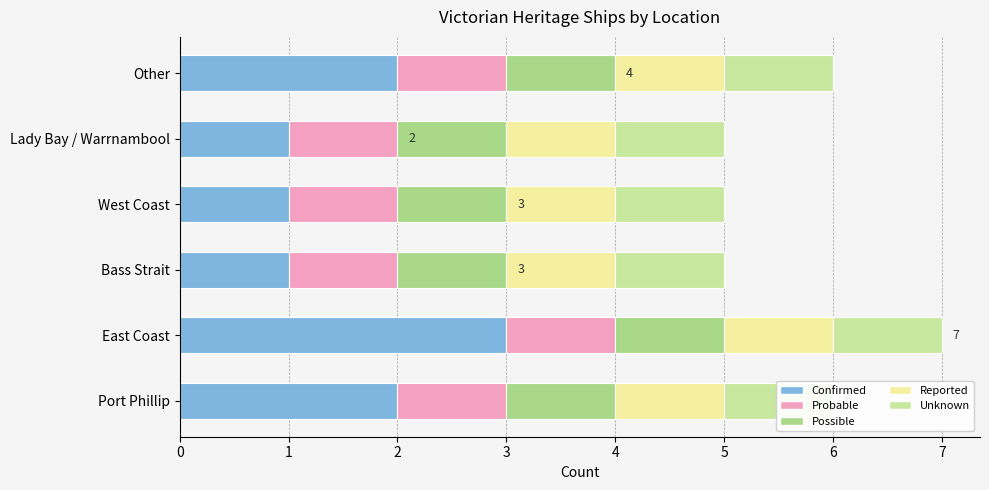

What is the value of the Confirmed bar at the 5th from the left?

1.0